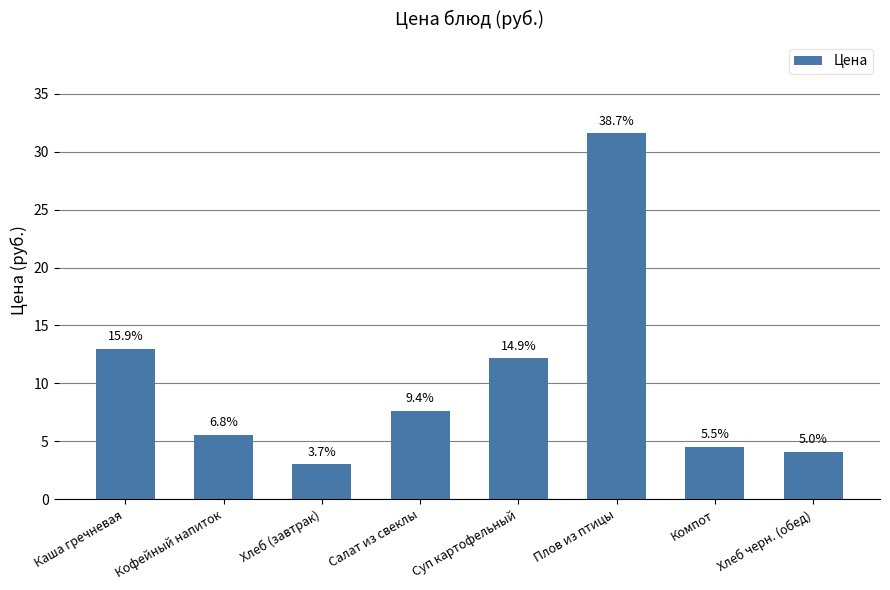

How many bars are there in total?

8